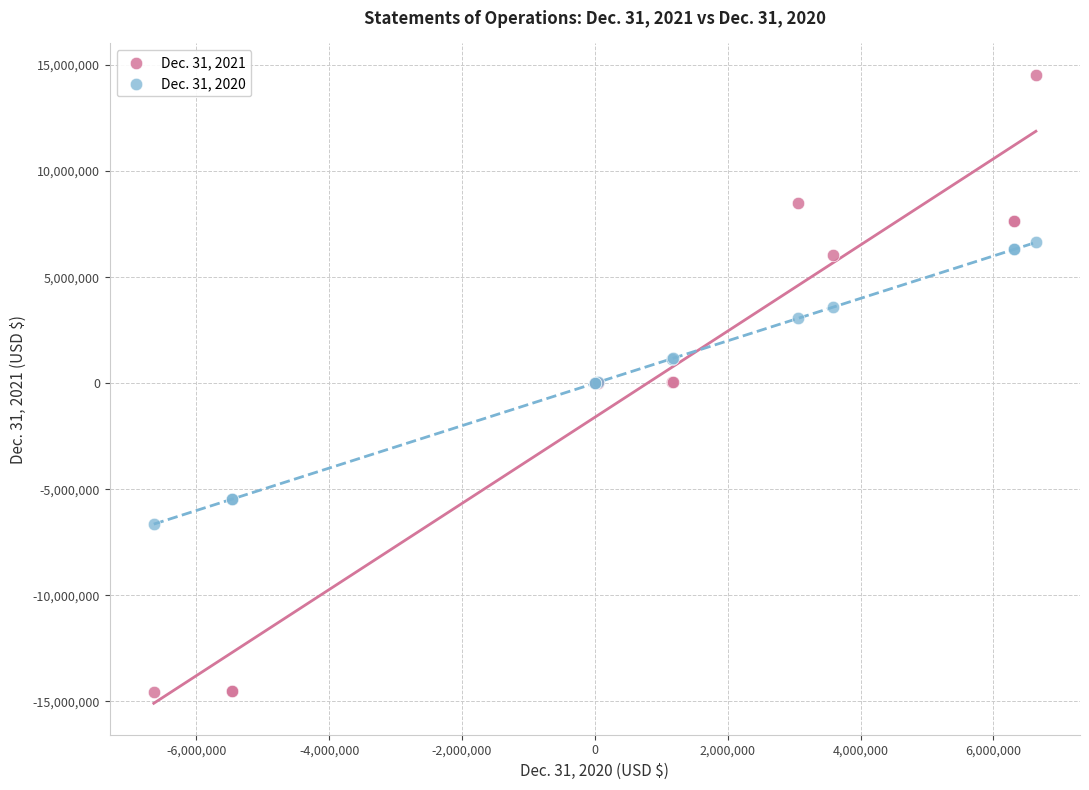

Which series contains the lowest Y value?

Dec. 31, 2021